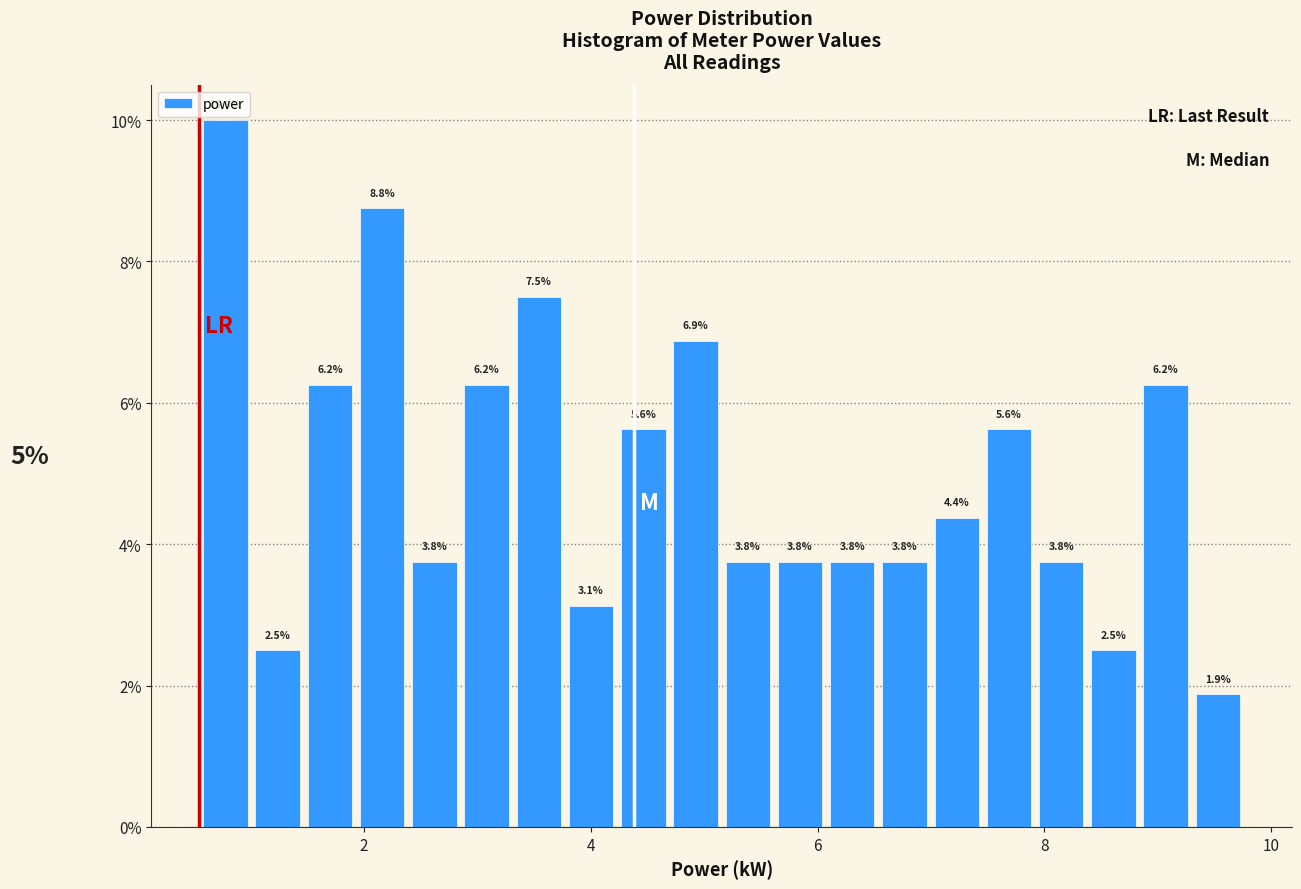

Read against the x-axis, roughly where is the centre of the tallest bar?

0.8